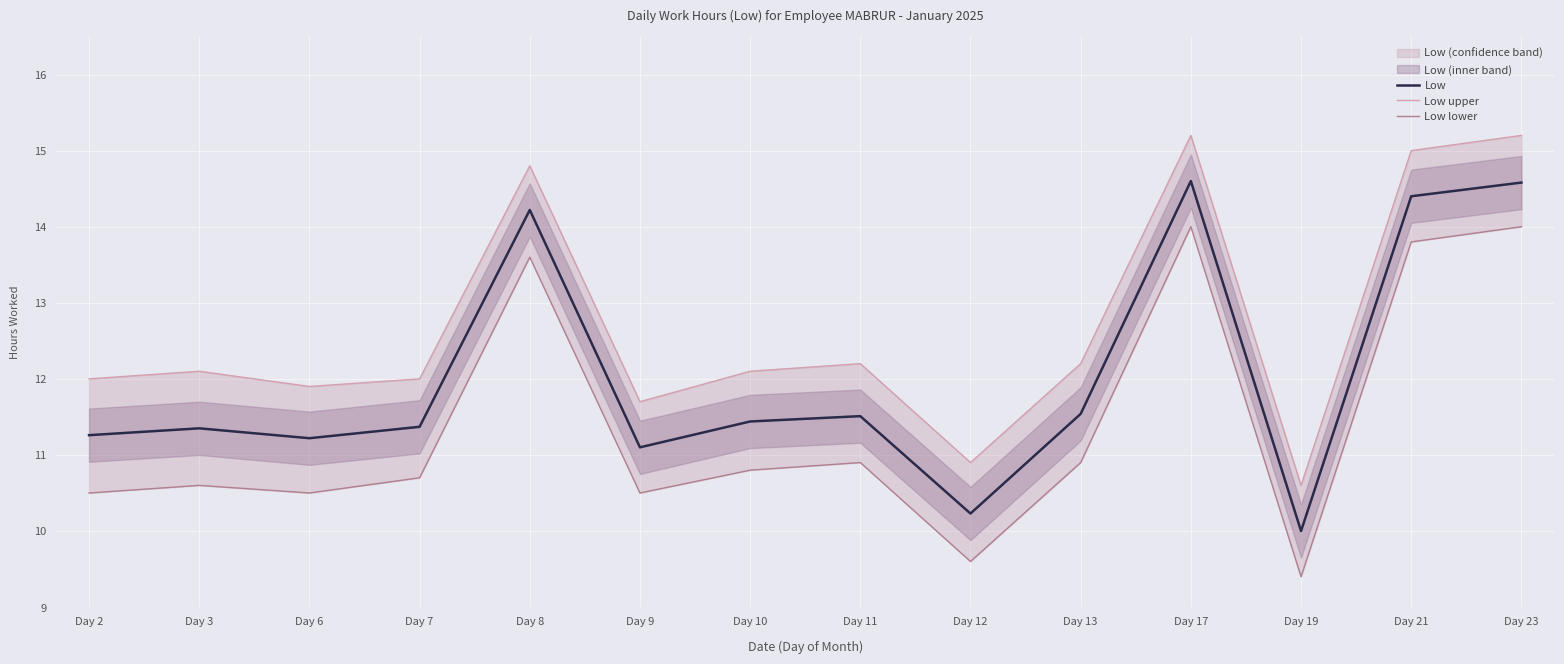

Which series has the largest total across all categories?

Low upper